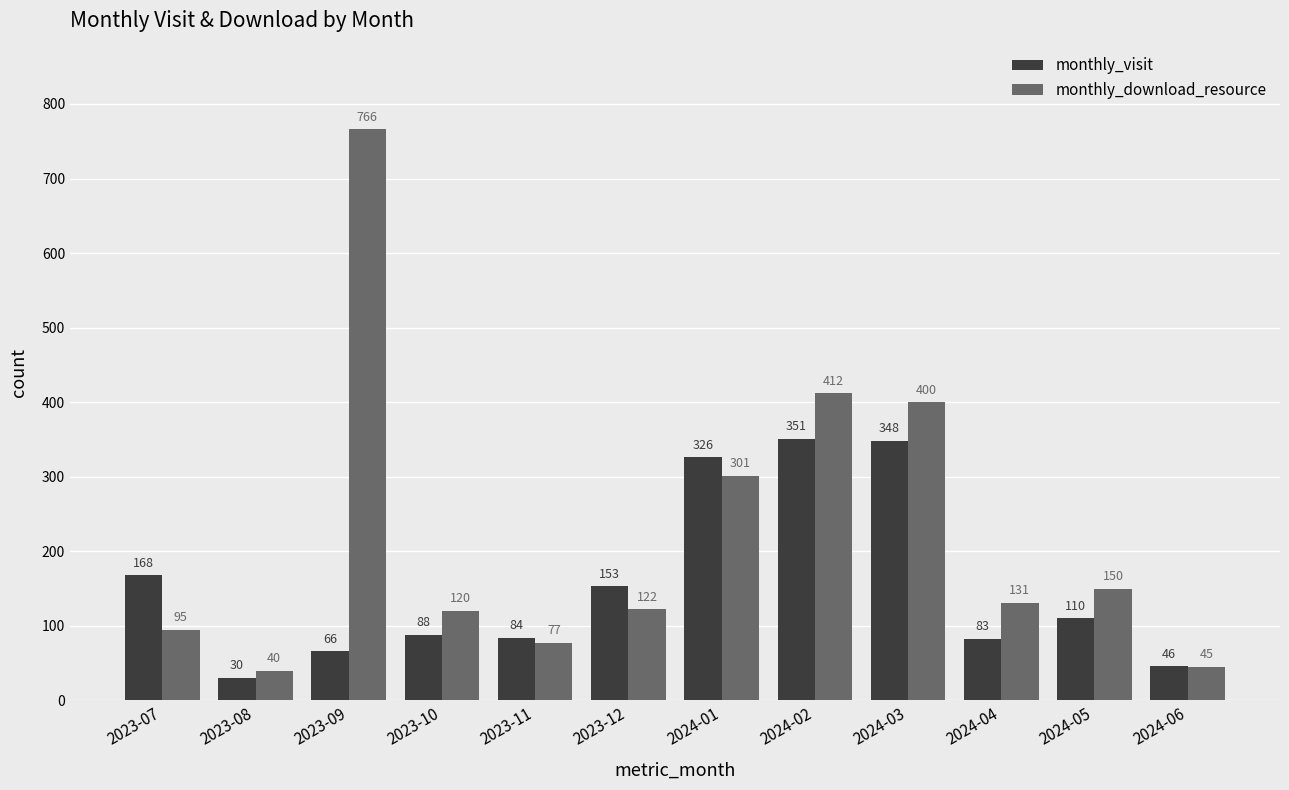

Reading left to right, list all the values displayed in this chart.

monthly_visit: 2023-07=168	2023-08=30	2023-09=66	2023-10=88	2023-11=84	2023-12=153	2024-01=326	2024-02=351	2024-03=348	2024-04=83	2024-05=110	2024-06=46
monthly_download_resource: 2023-07=95	2023-08=40	2023-09=766	2023-10=120	2023-11=77	2023-12=122	2024-01=301	2024-02=412	2024-03=400	2024-04=131	2024-05=150	2024-06=45